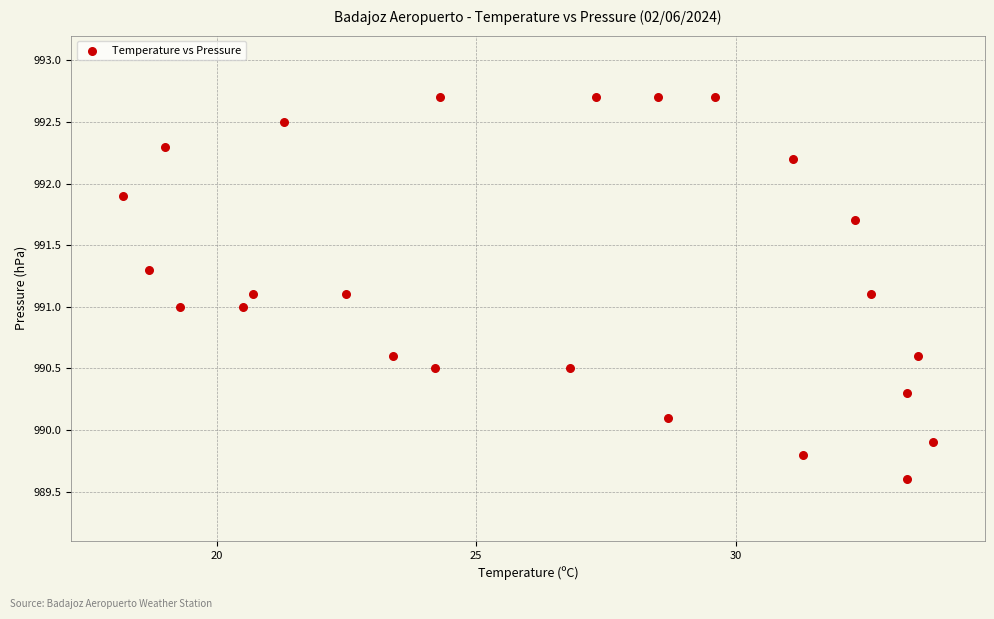

What is the range of Y values (max minus min)?

3.1